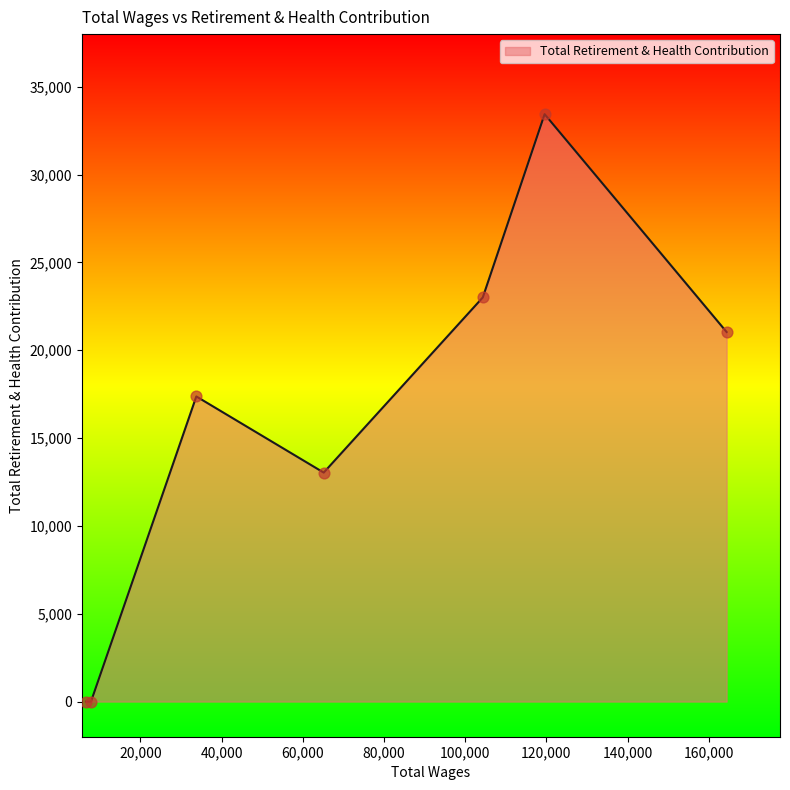

What is the difference between the maximum and minimum values?

33443